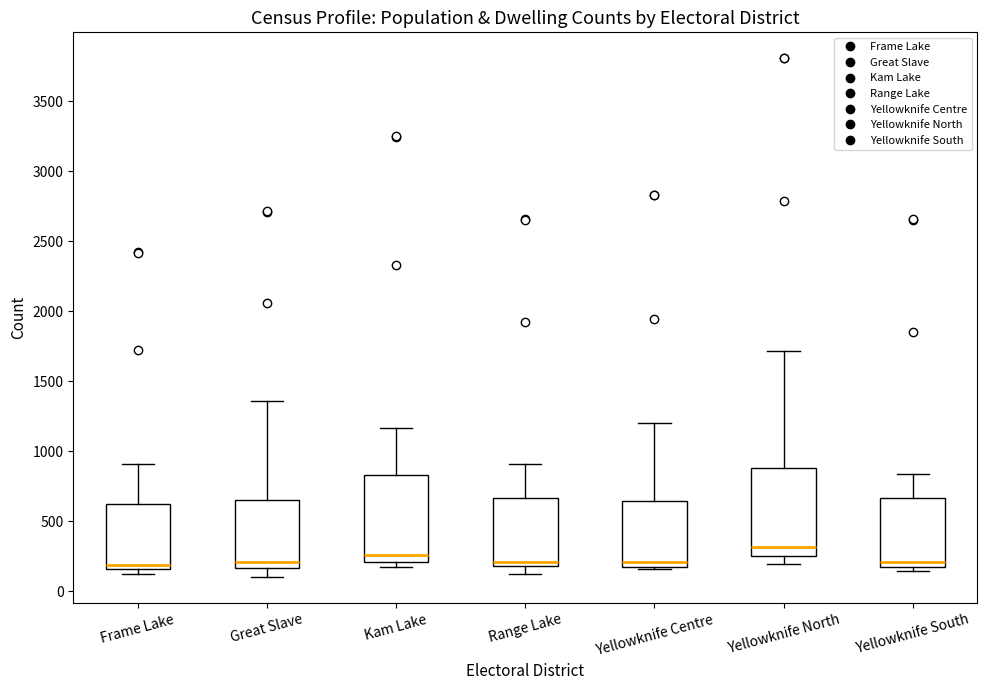

Which box's median line is the highest?

Yellowknife North